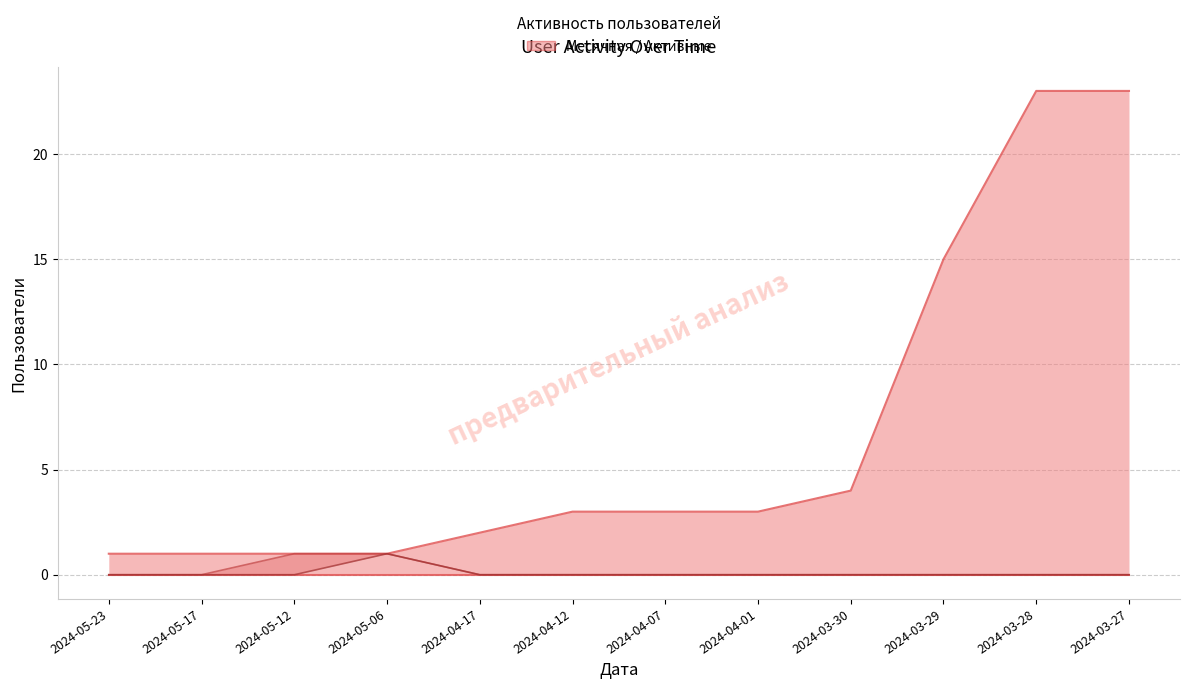

What is the total value across all series at 2024-03-27?

23